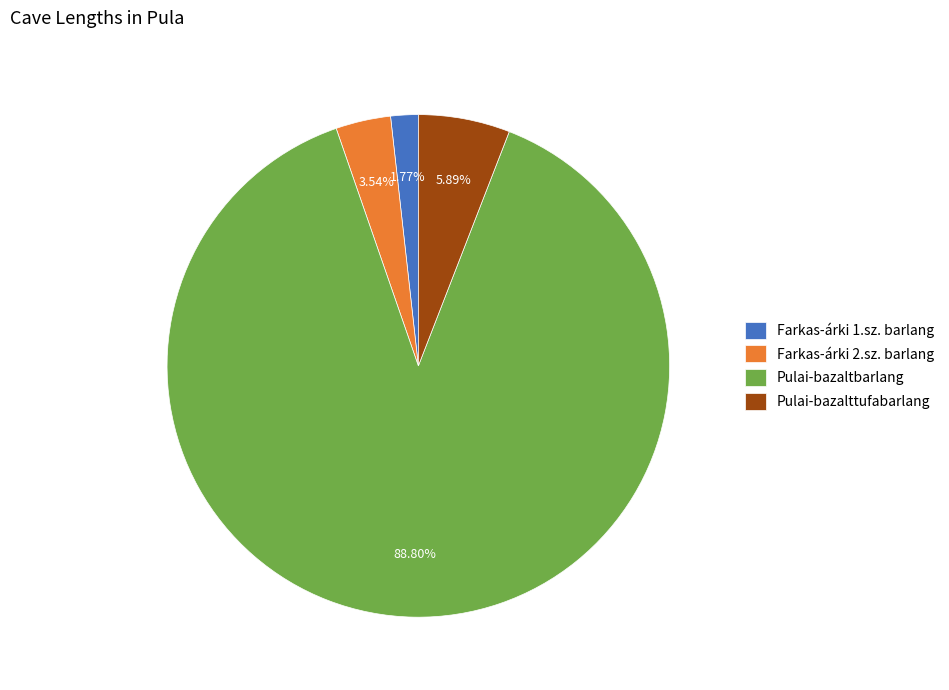

What percentage is the Pulai-bazaltbarlang slice, to the nearest percent?

89%